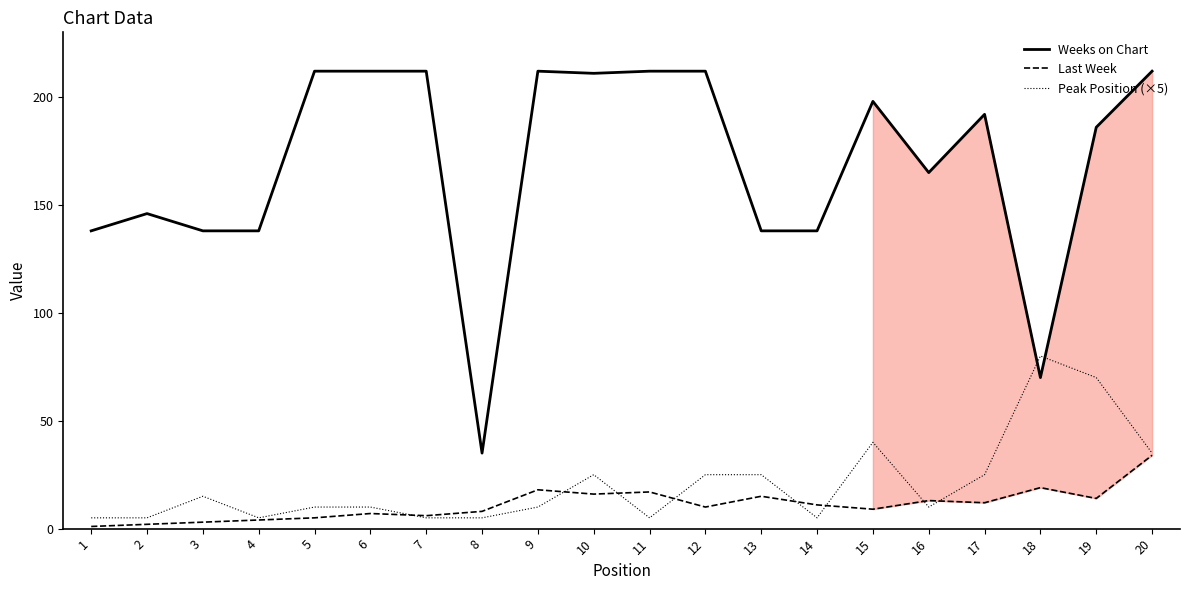

At how many categories does at least one series exceed 45?

19